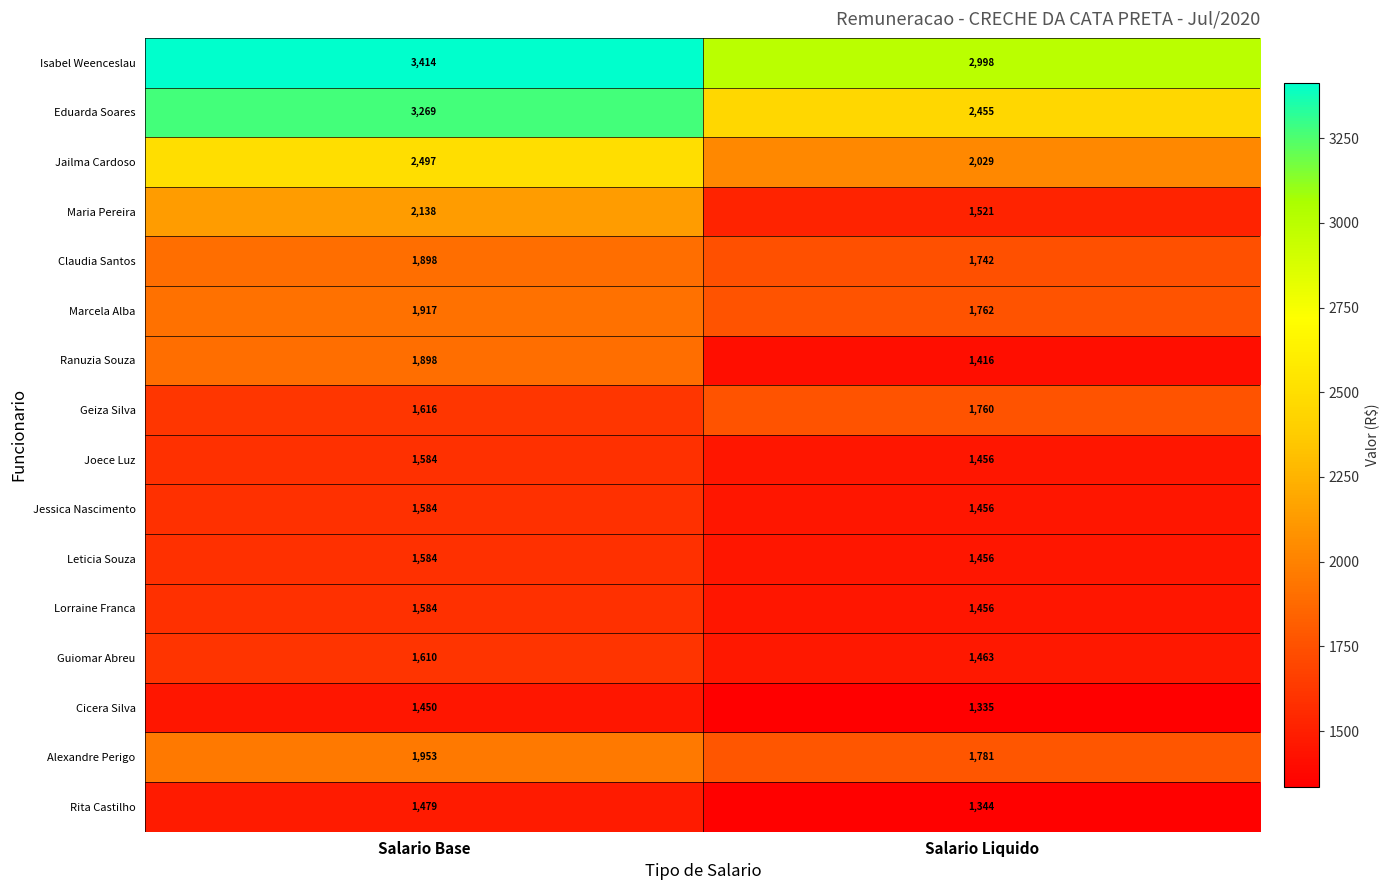

What is the minimum value shown in the chart?

1335